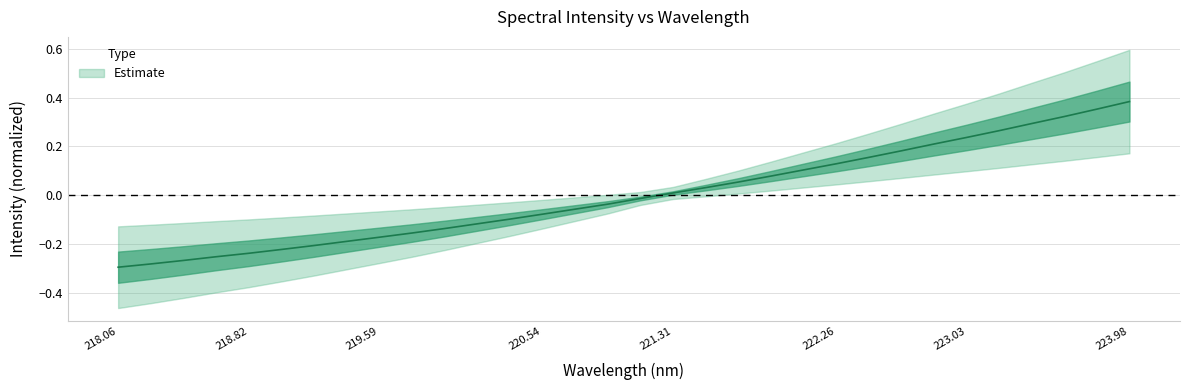

Reading right to left, extract all data points from this chart.

0.4	0.4	0.3	0.3	0.3	0.2	0.2	0.2	0.2	0.1	0.1	0.1	0.1	0.0	0.0	-0.0	-0.0	-0.1	-0.1	-0.1	-0.1	-0.1	-0.2	-0.2	-0.2	-0.2	-0.2	-0.2	-0.3	-0.3	-0.3	-0.3